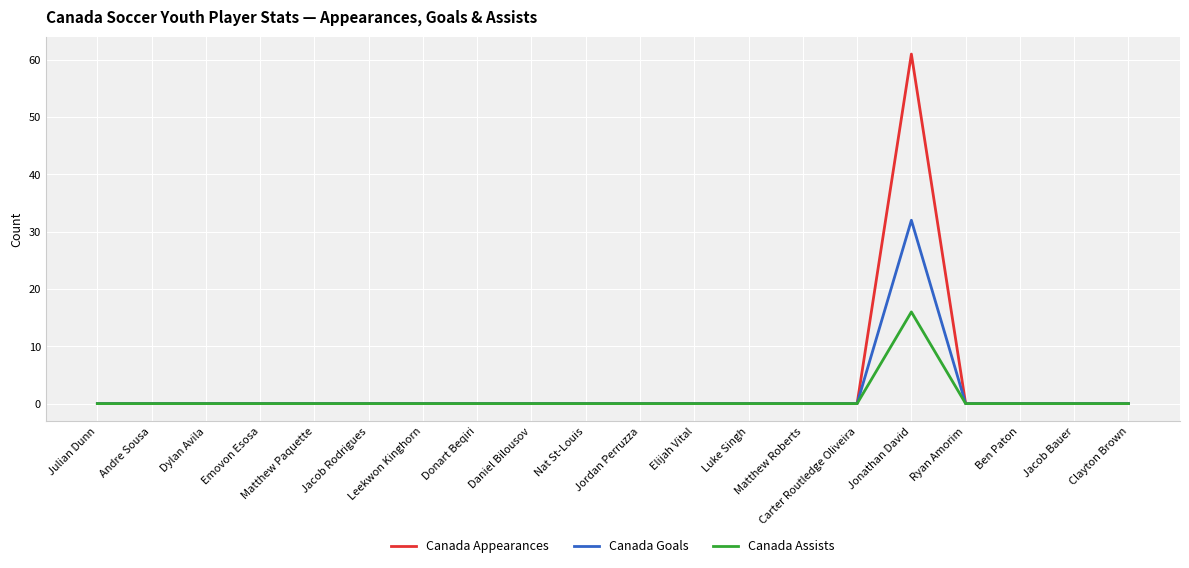

The value of Canada Appearances at Jonathan David is 61. True or false?

True